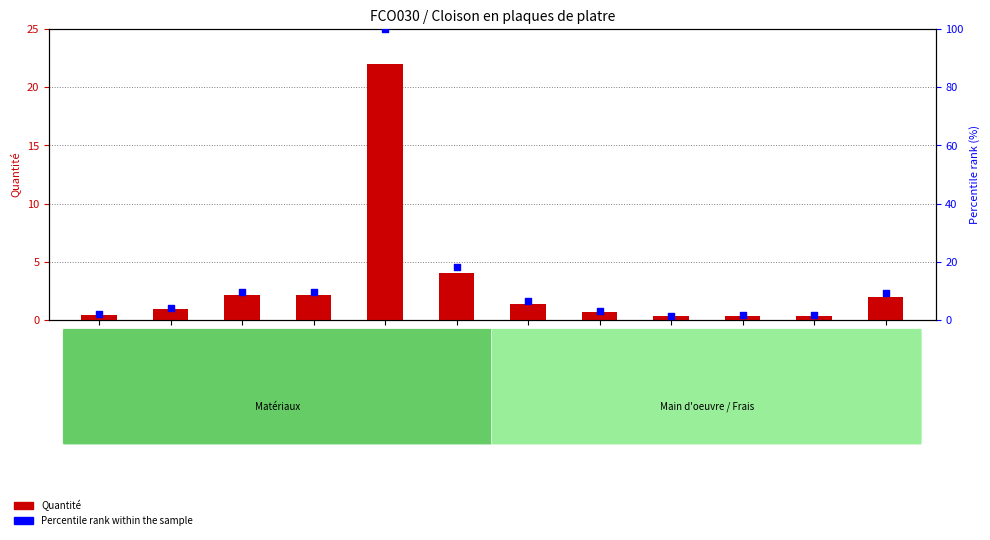

What are all the series names shown in the legend?

Quantité, Percentile rank